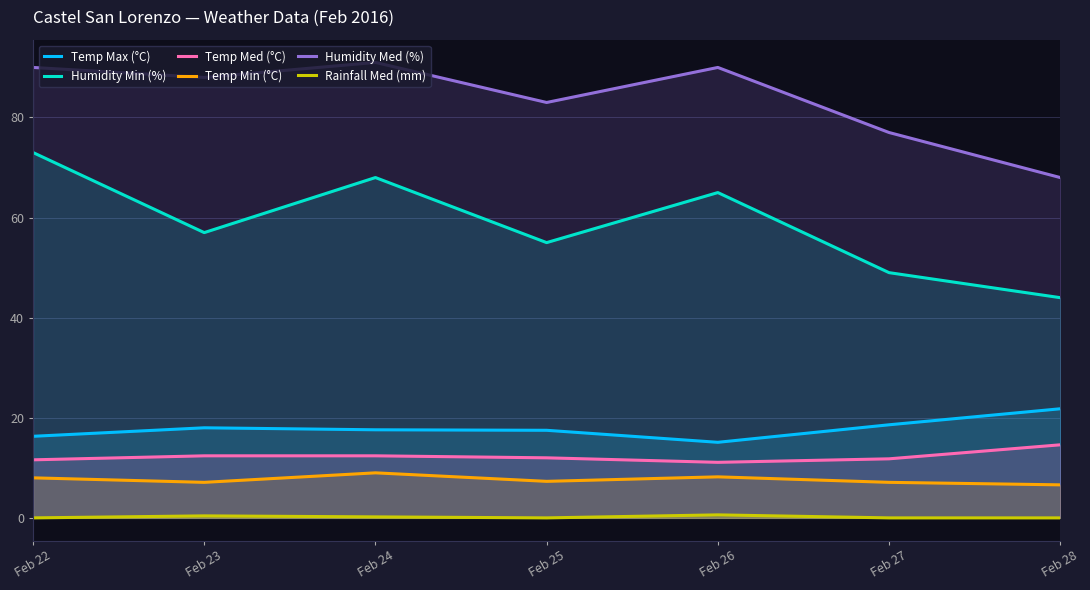

What is the approximate value of Temp Med (°C) at Feb 25?

12.0